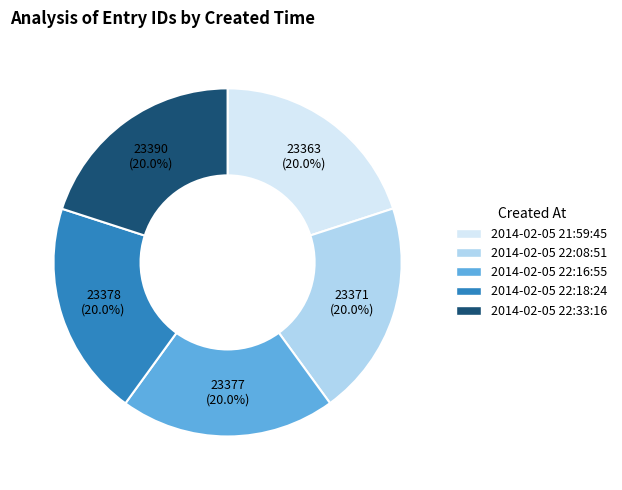

What portion of the pie excludes 2014-02-05 22:16:55?

80.0%